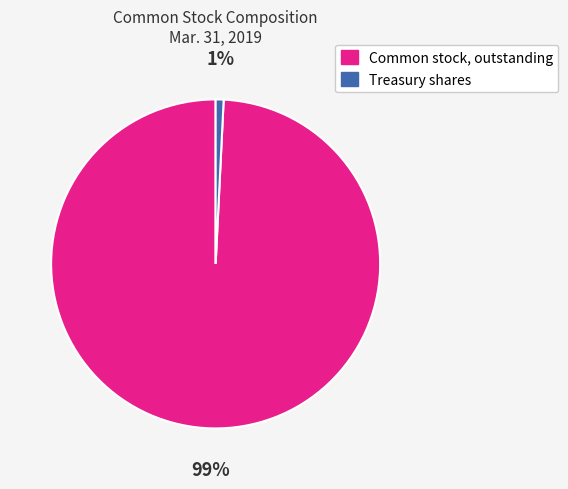

Combined, do Treasury shares and Common stock, outstanding account for over 50%?

Yes